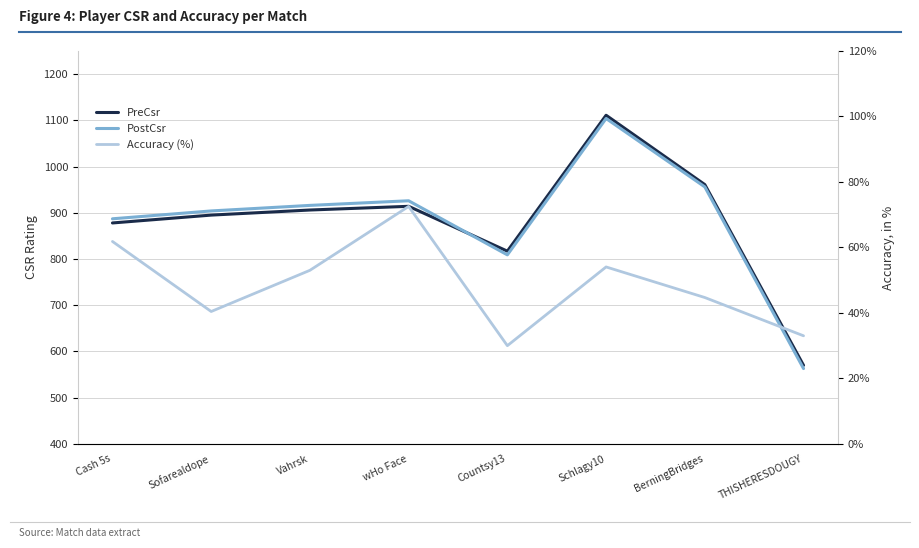

Which series has the widest spread of values?

PreCsr